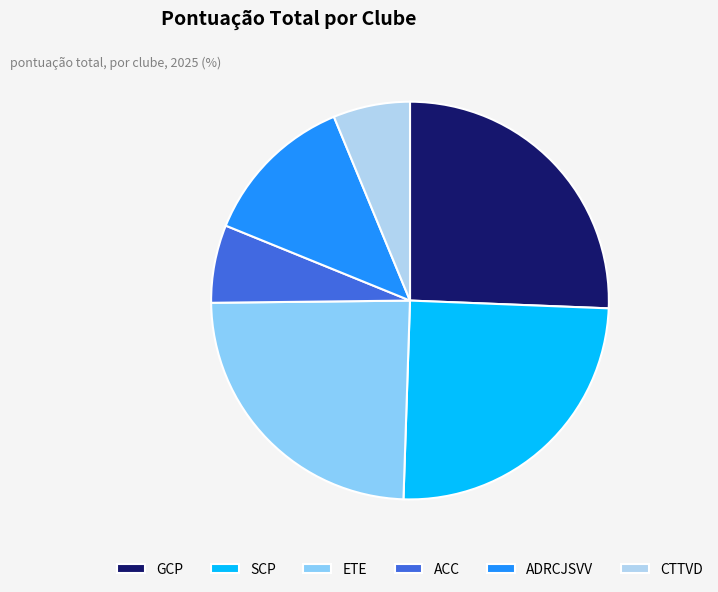

What is the largest slice in the pie chart?

GCP